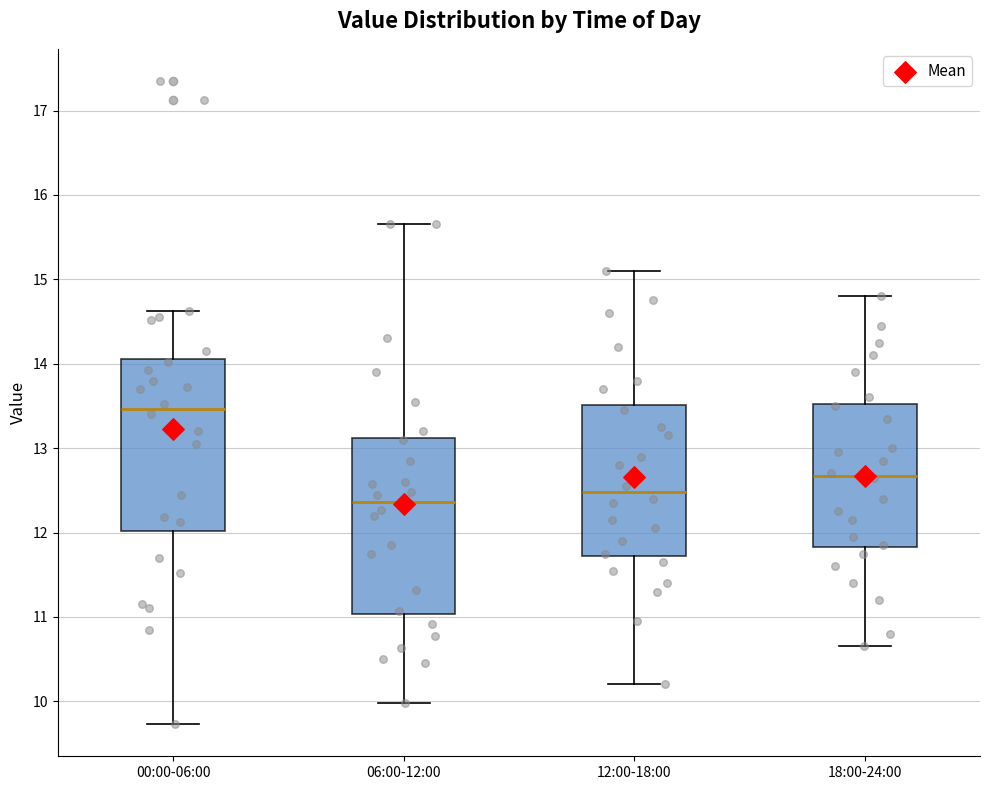

Where does the upper whisker of the box for 06:00-12:00 end on the y-axis? The values are not printed on the chart, so give them approximately, as read against the axis.

15.7